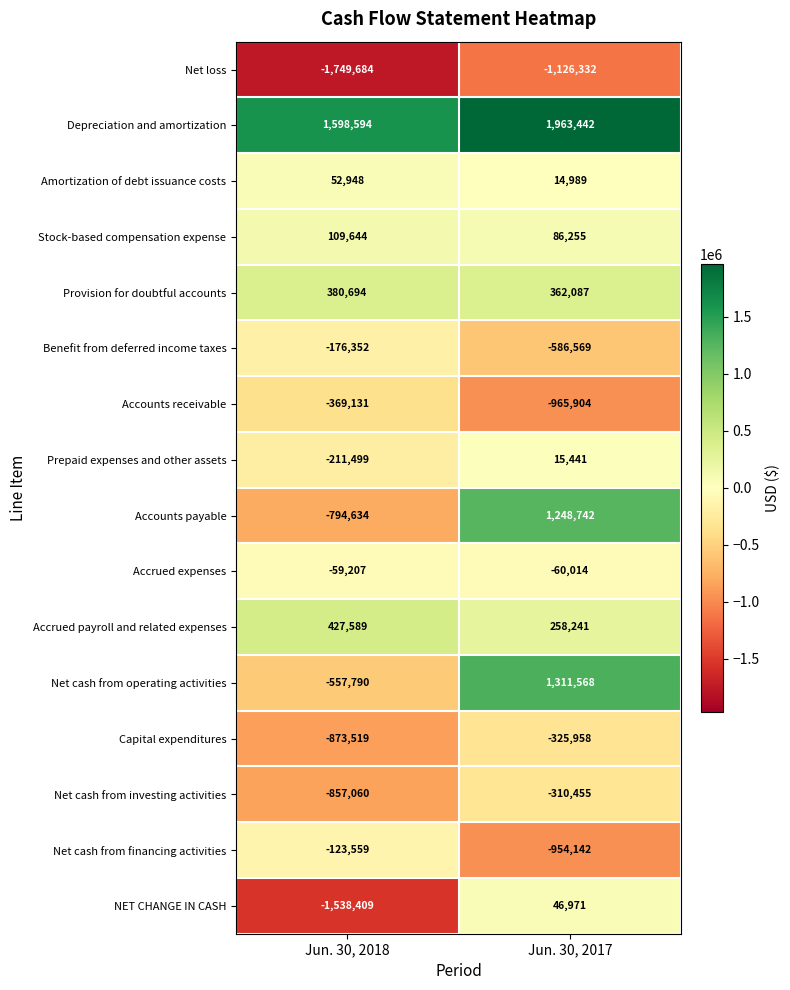

What is the sum of all Depreciation and amortization values?

3562036